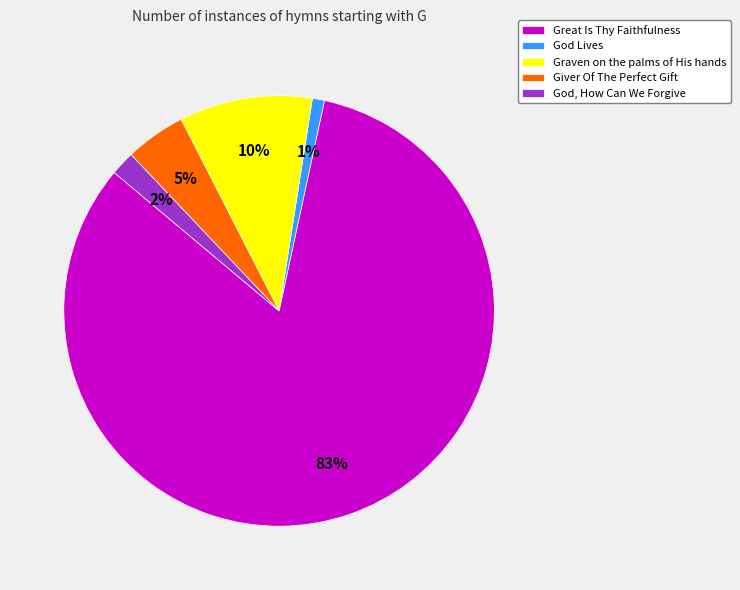

To the nearest percent, what is the average slice percentage?

20%